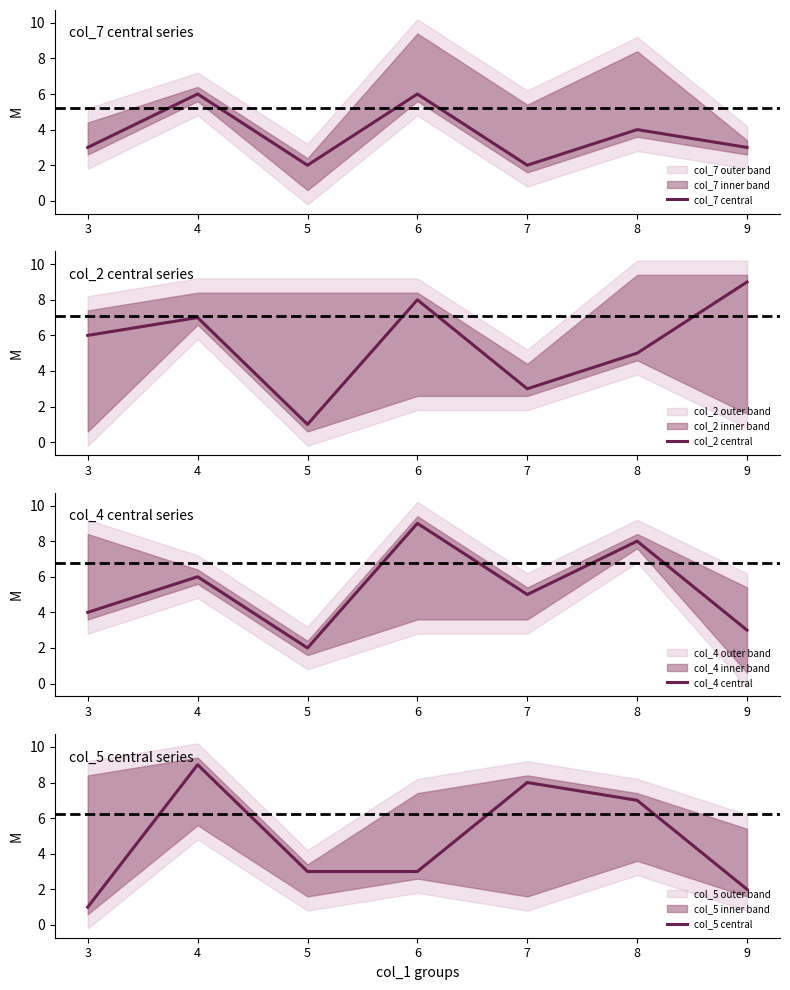

Which series has the largest range (max minus min)?

col_2 central